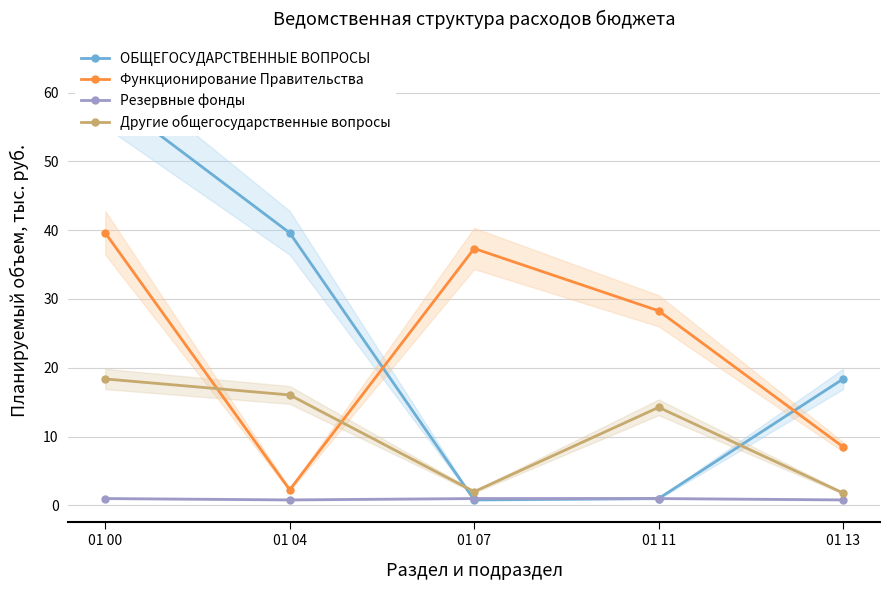

True or false: Другие общегосударственные вопросы and Резервные фонды intersect in this chart.

False